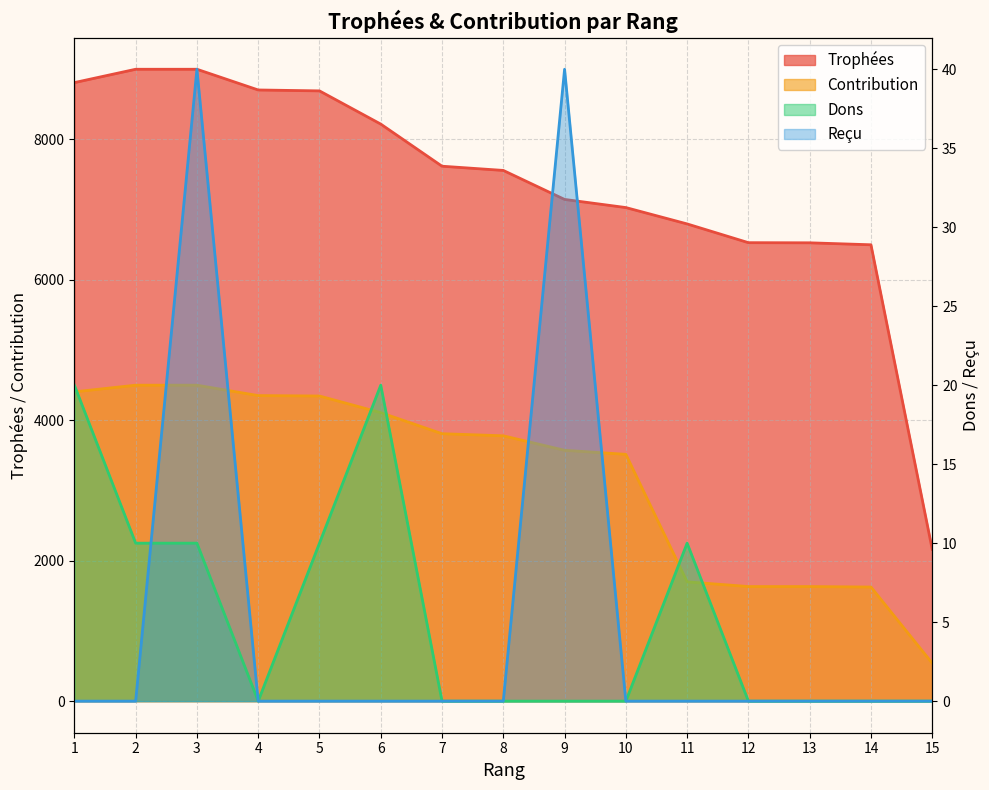

Which has a higher value, 15 or 13?

13